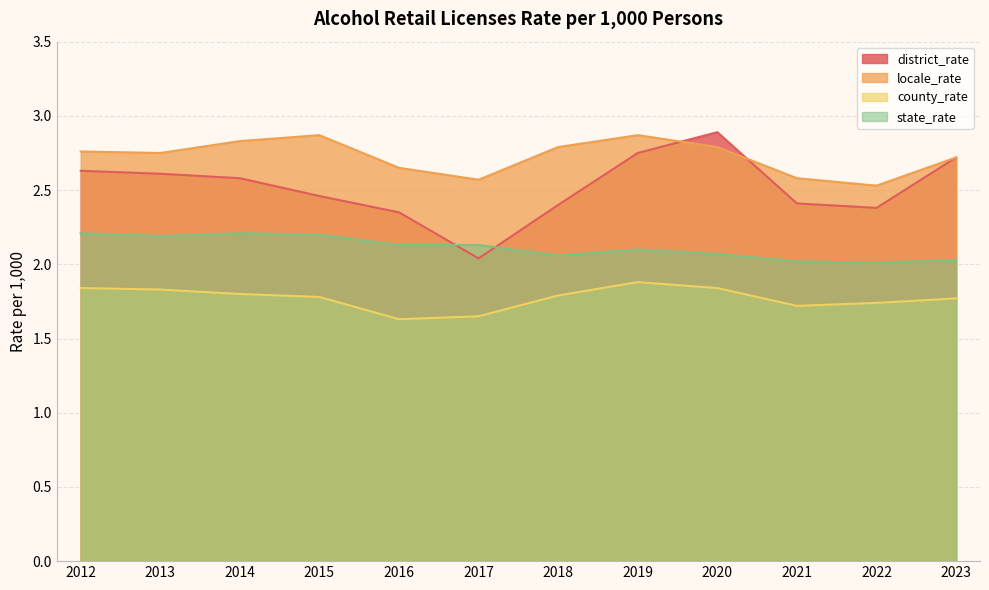

Read the state_rate value at 2023.

2.0